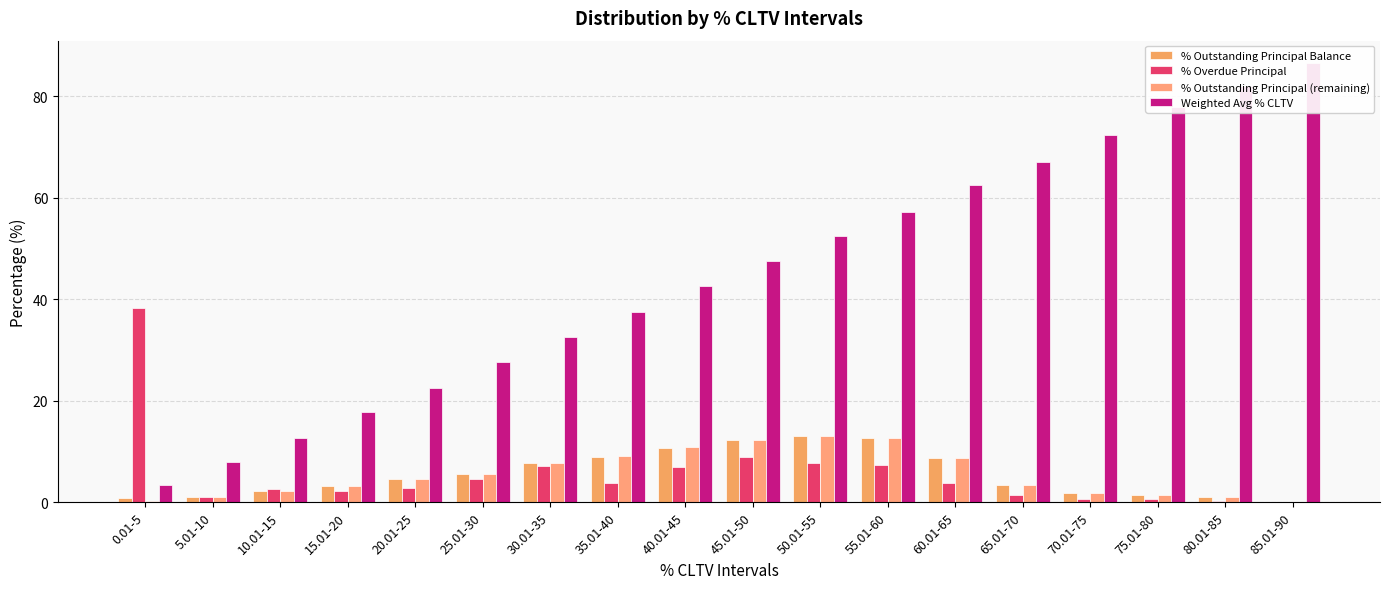

Which series changed the most between 30.01-35 and 35.01-40?

Weighted Avg % CLTV